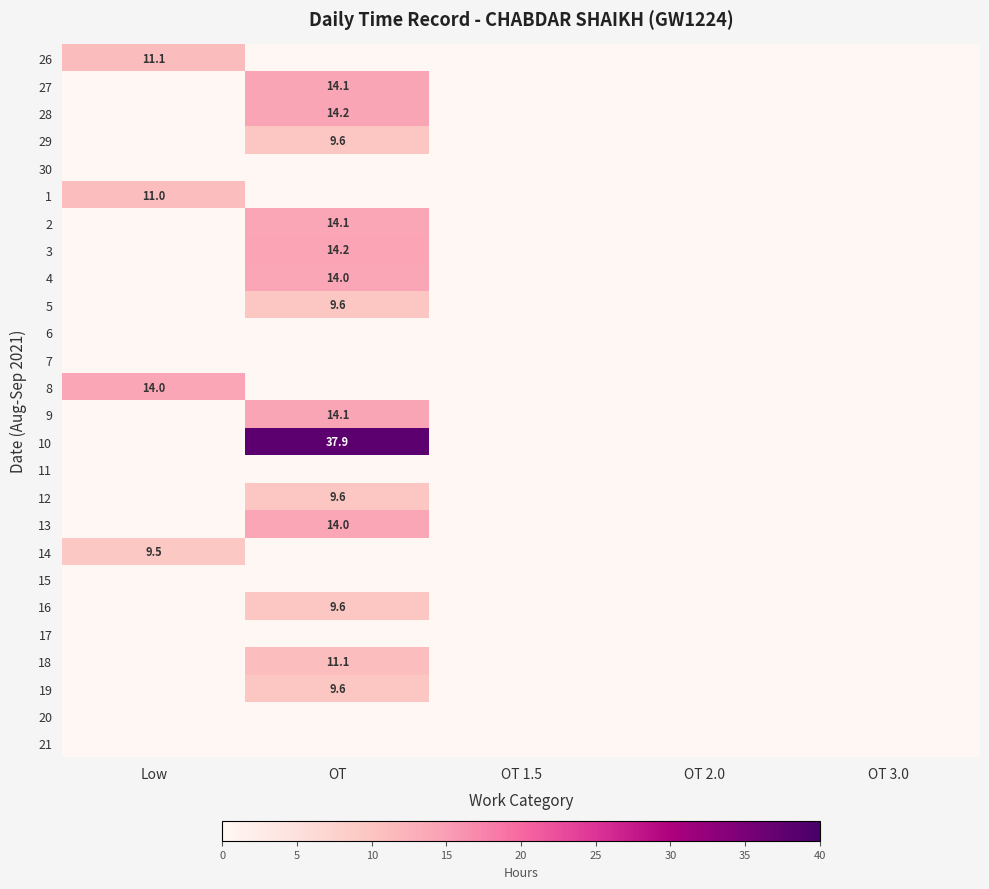

The 9 series shows 14.1 at OT. True or false?

True